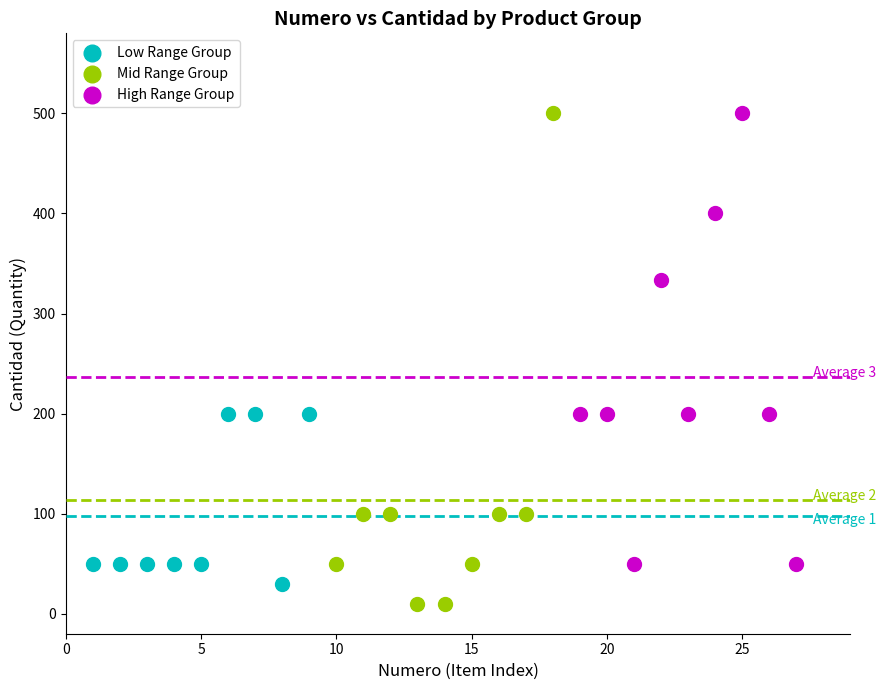

Which series has the widest spread of Y values?

Mid Range Group